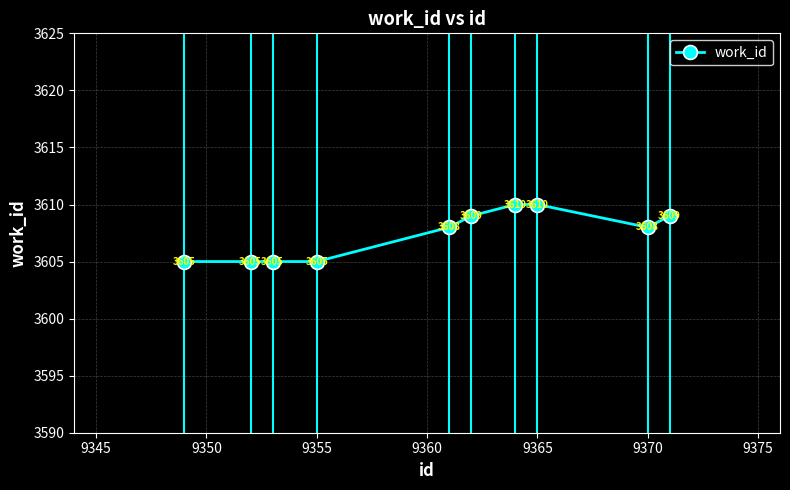

What is the maximum value shown in the chart?

3610